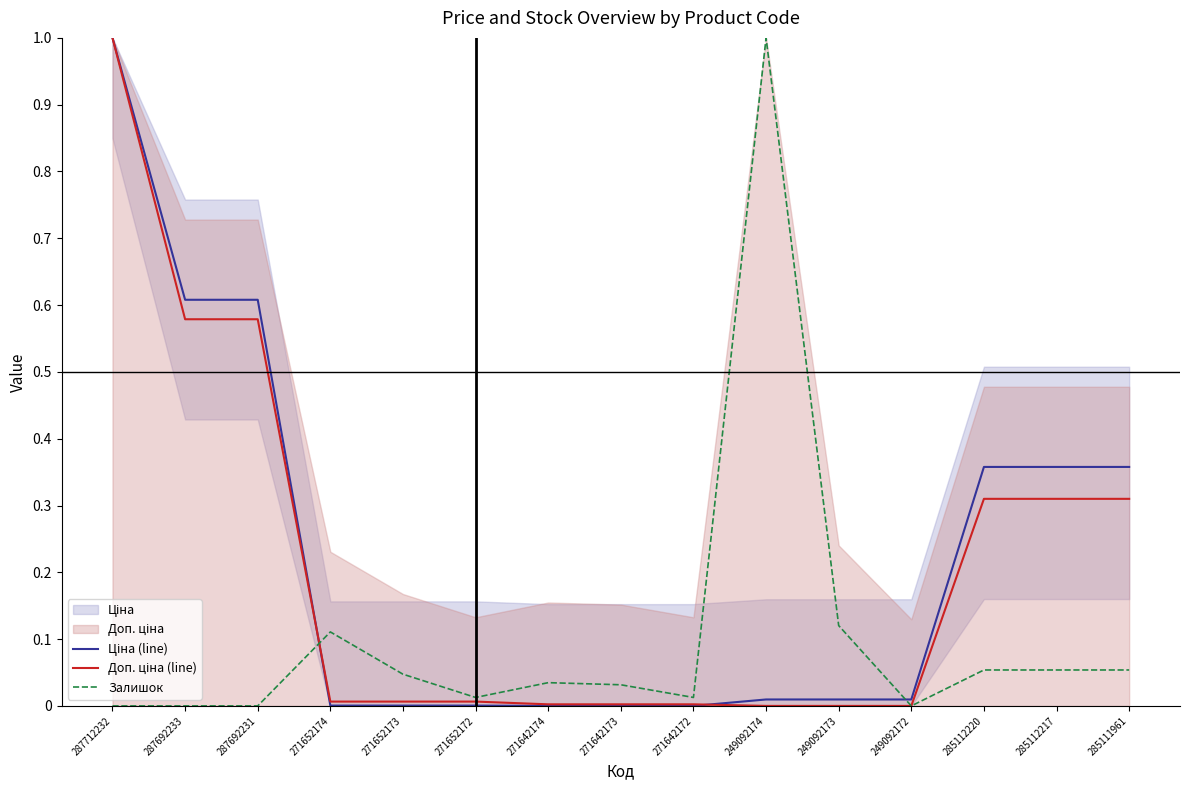

Is the value of Залишок at 271652173 greater than the value of Доп. ціна (line) at 249092173?

Yes